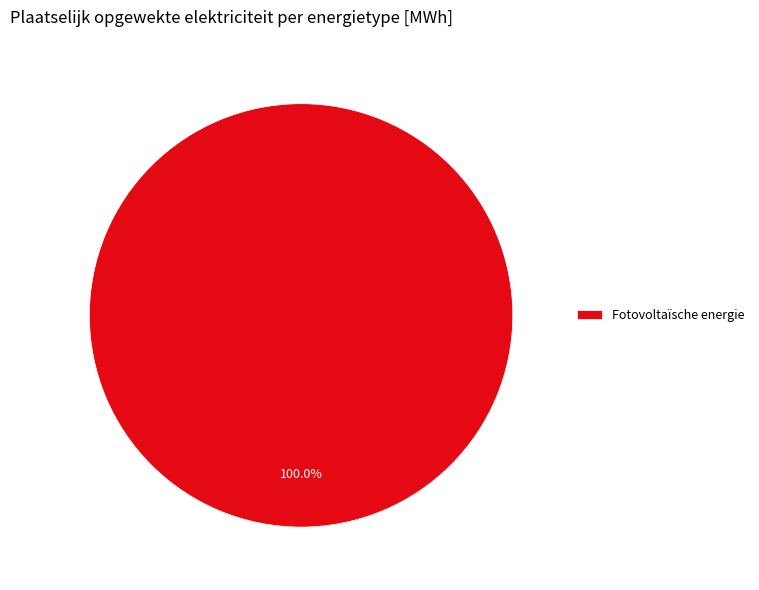

How many slices are in this pie chart?

1